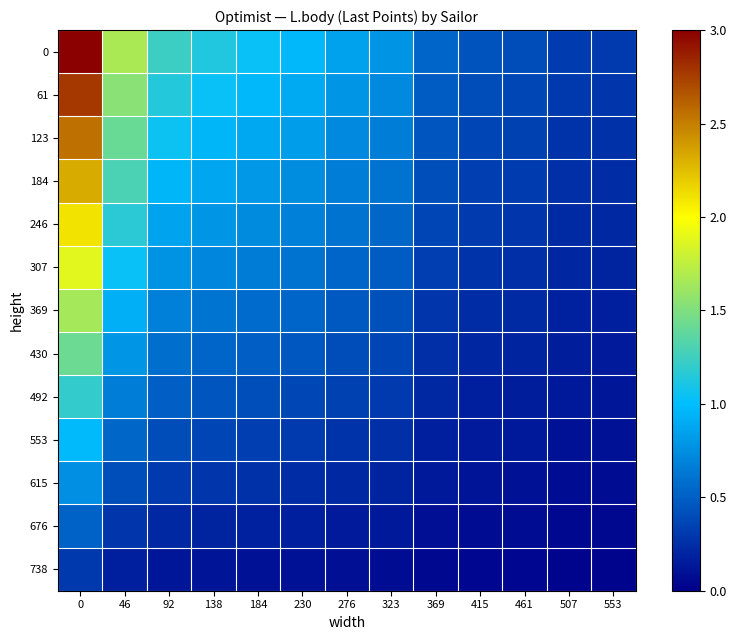

What is the total value across all series at 92?

8.8